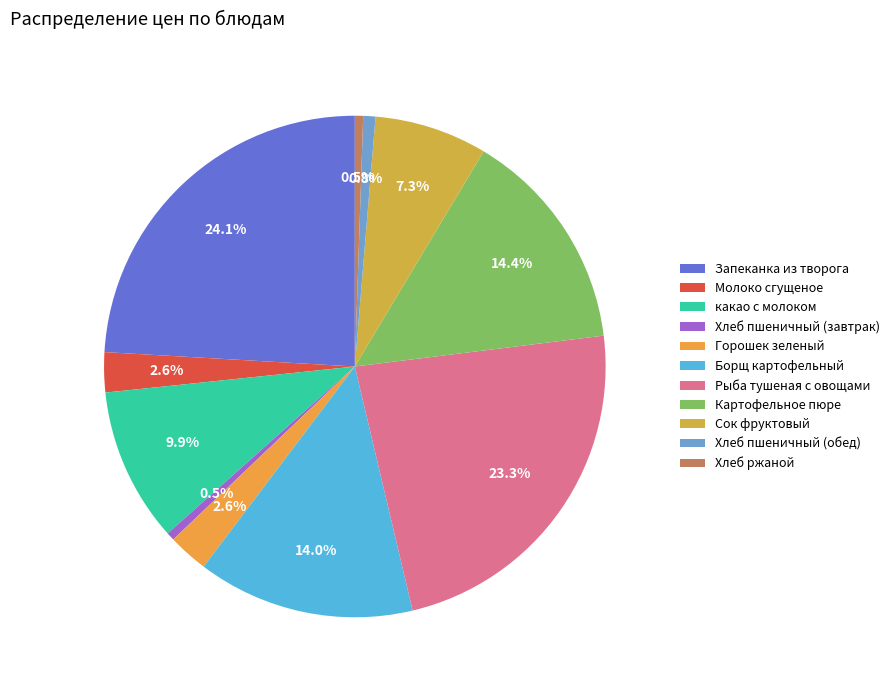

Combined, do Сок фруктовый and Горошек зеленый account for over 50%?

No